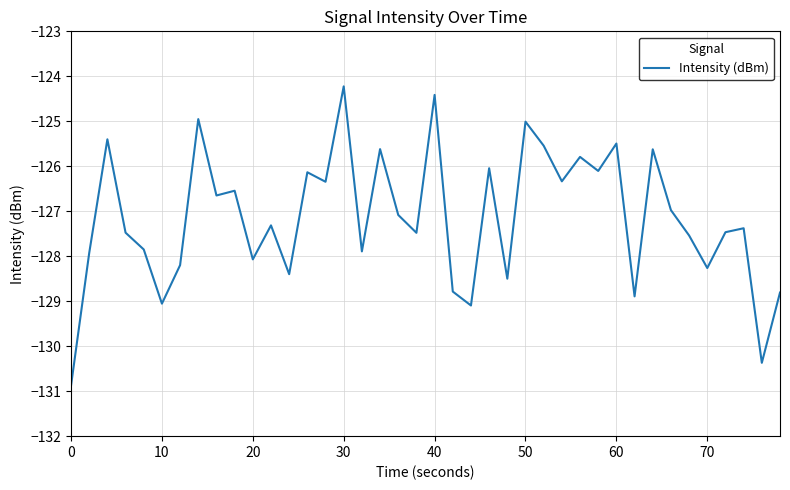

What is the minimum value shown in the chart?

-130.9